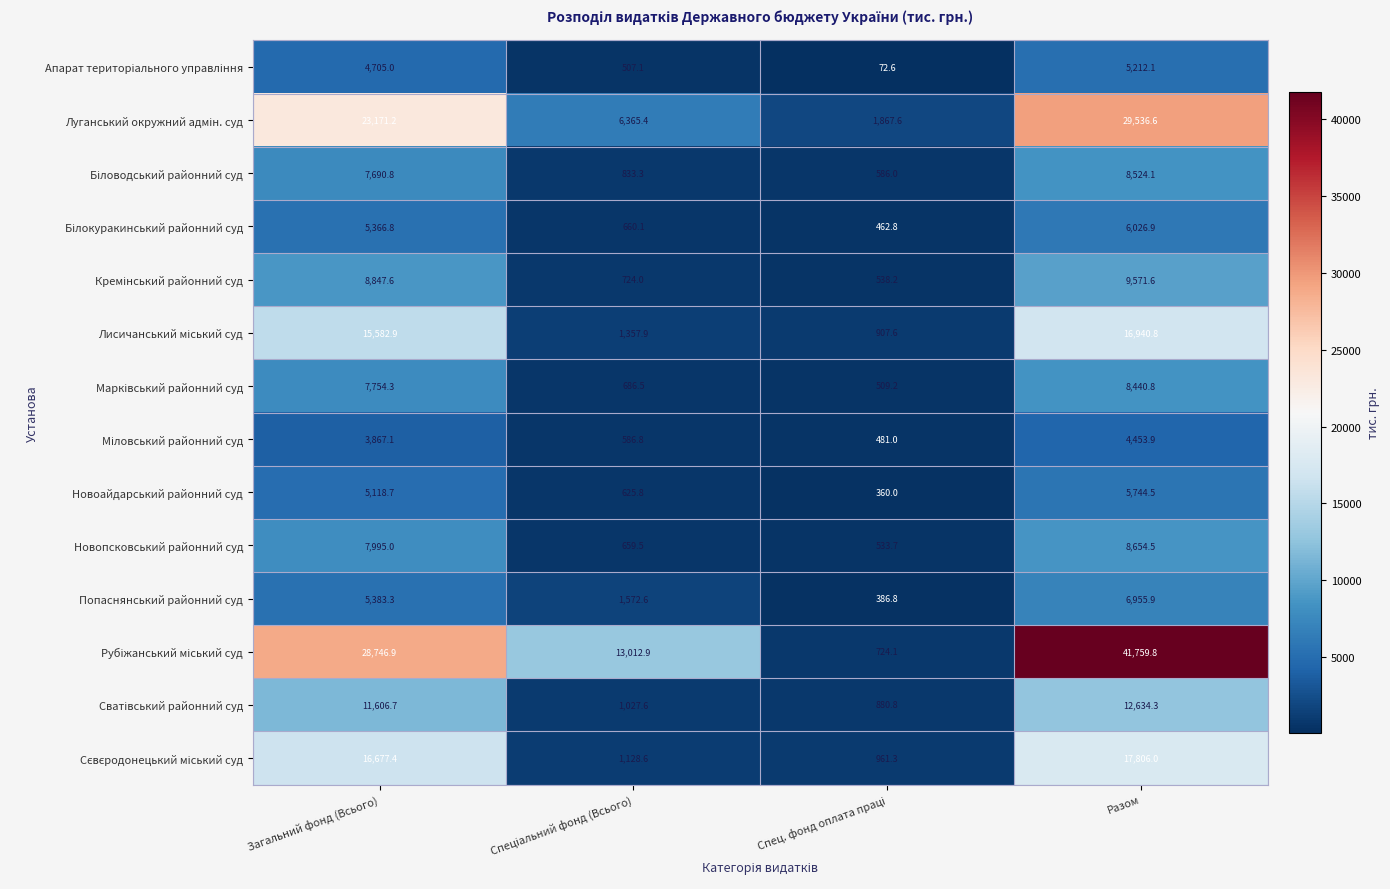

What is the total value across all series at Разом?

182261.8